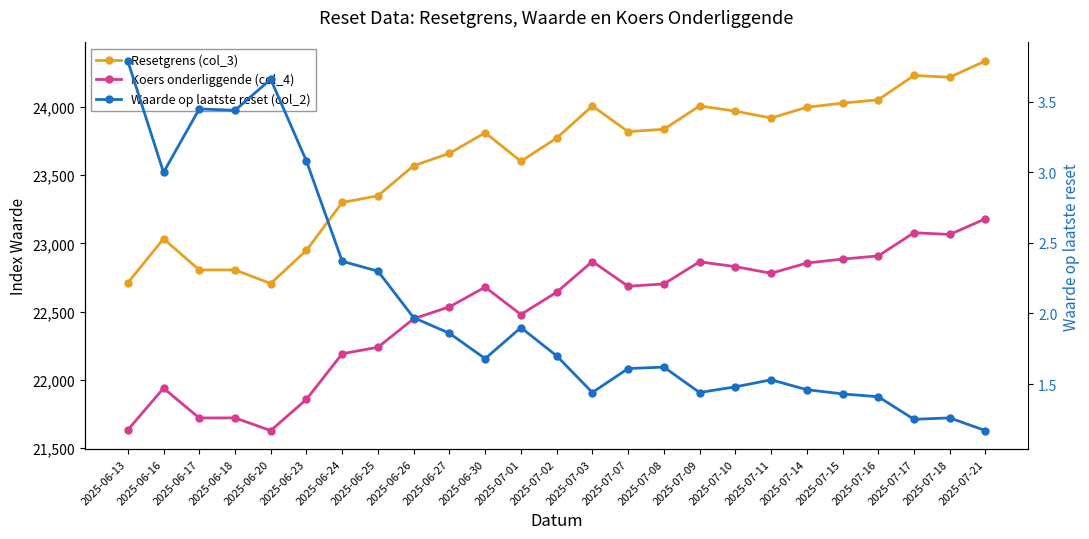

Which series changed the most between 2025-06-25 and 2025-07-17?

Resetgrens (col_3)